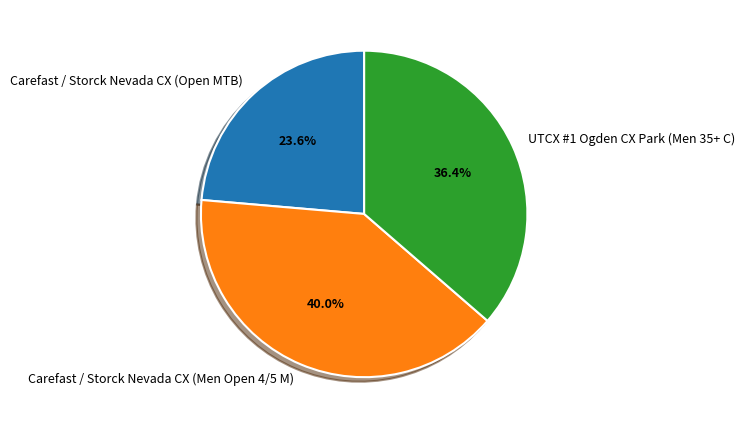

How many segments does this pie chart have?

3